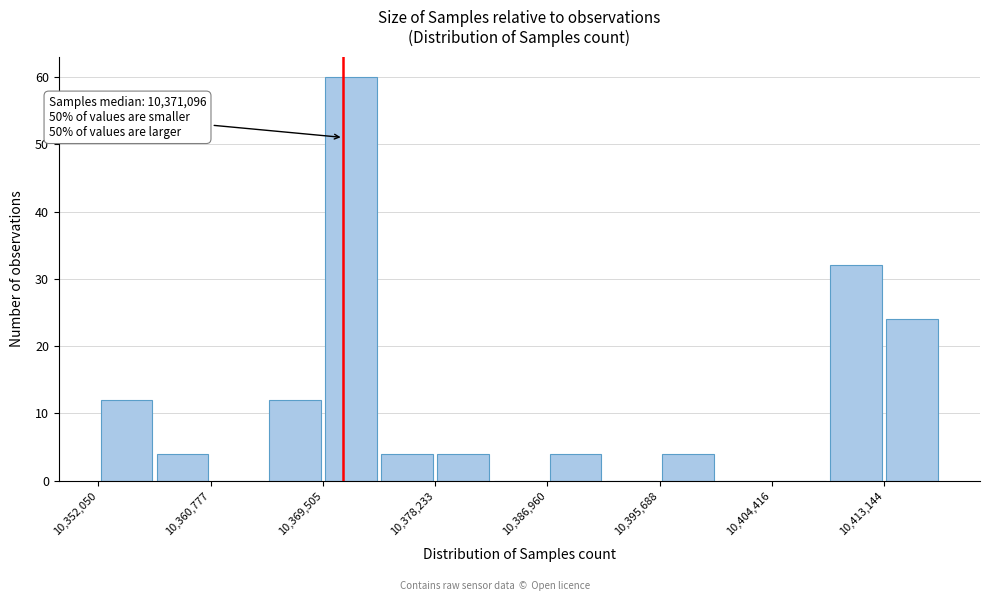

Which range on the x-axis has the tallest bar?

10370000 to 10374000